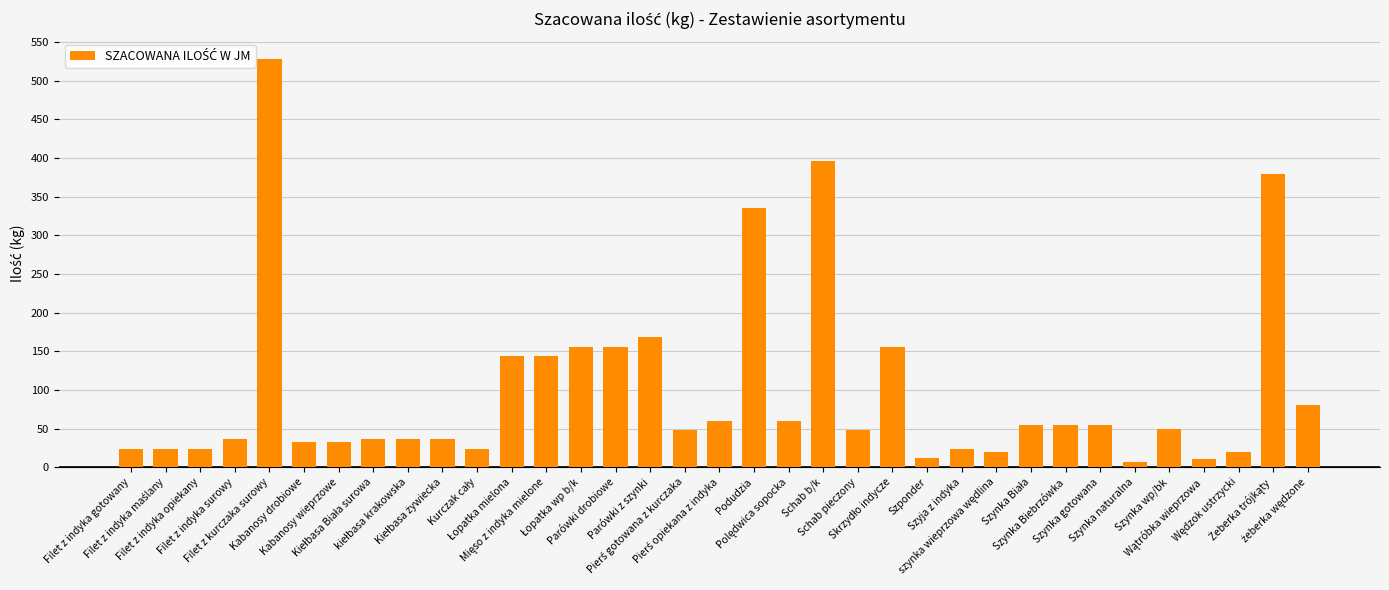

What is the value of the 1st bar from the left?

24.0